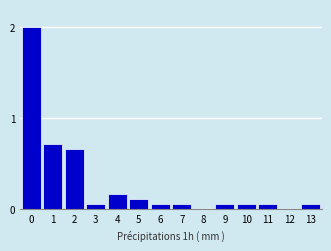

What is the greatest value displayed?

2.0